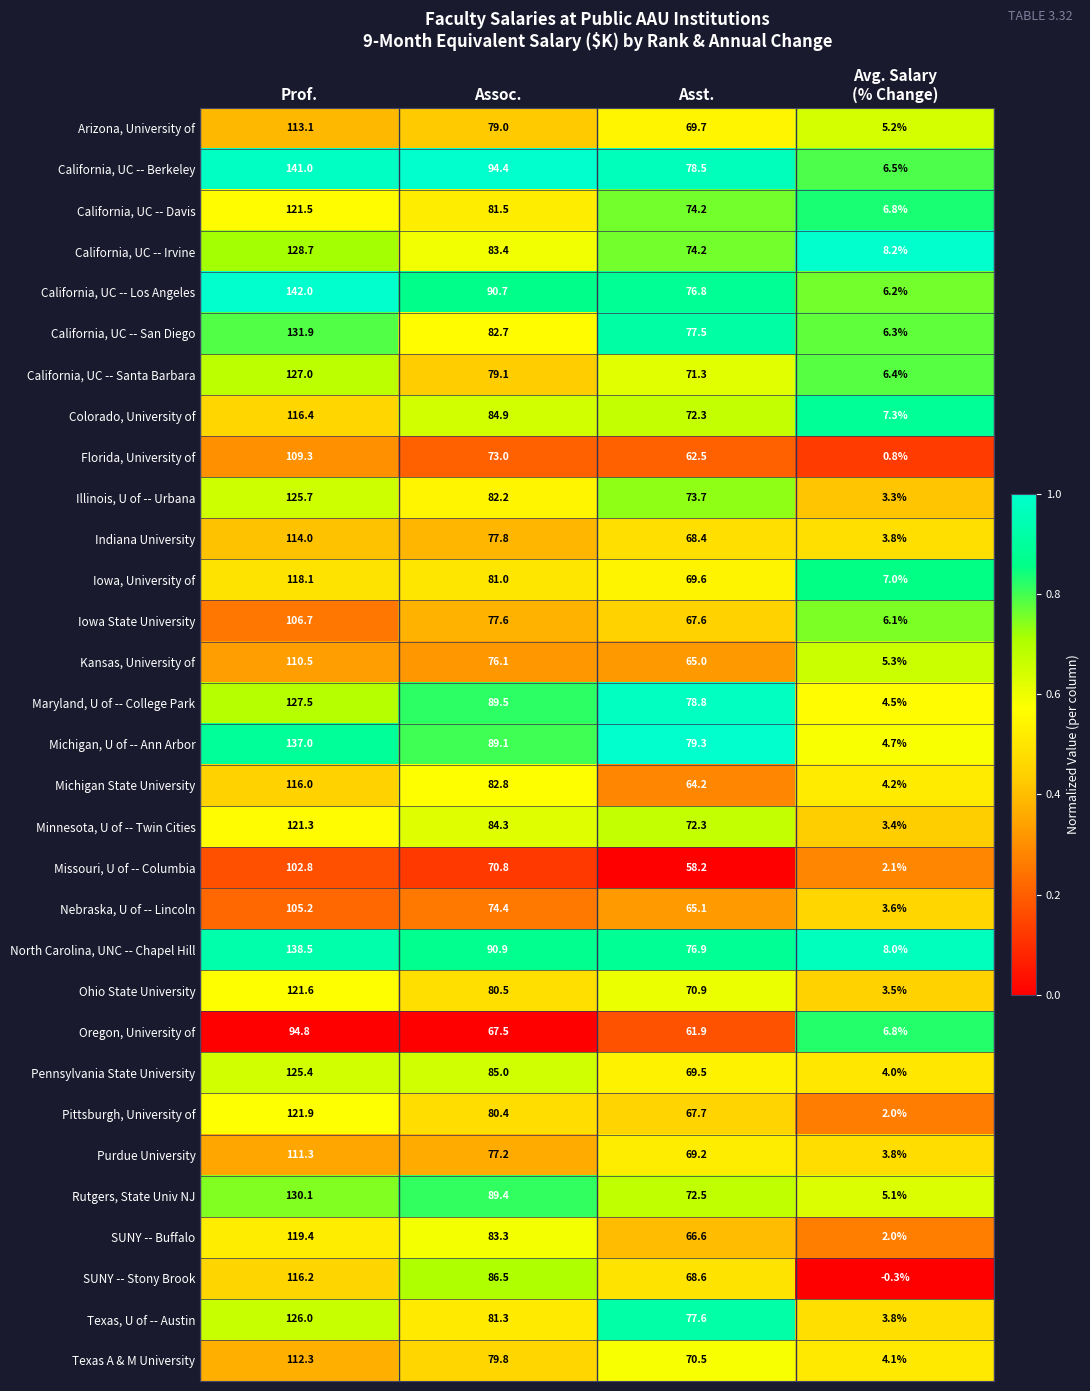

What is the difference between the highest and lowest values at Prof.?

47.2